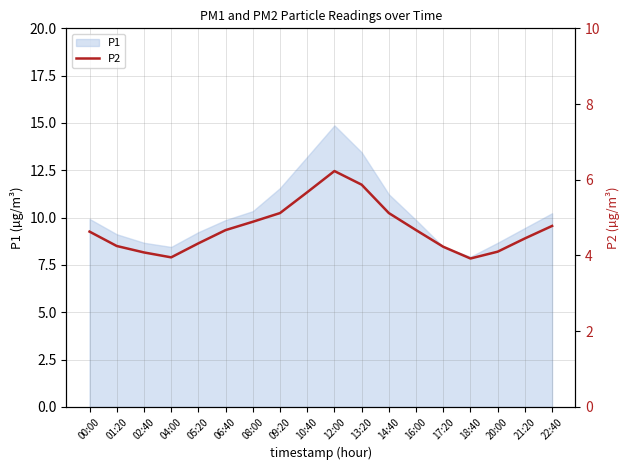

True or false: P1 has a value of 8.4 at 04:00.

True